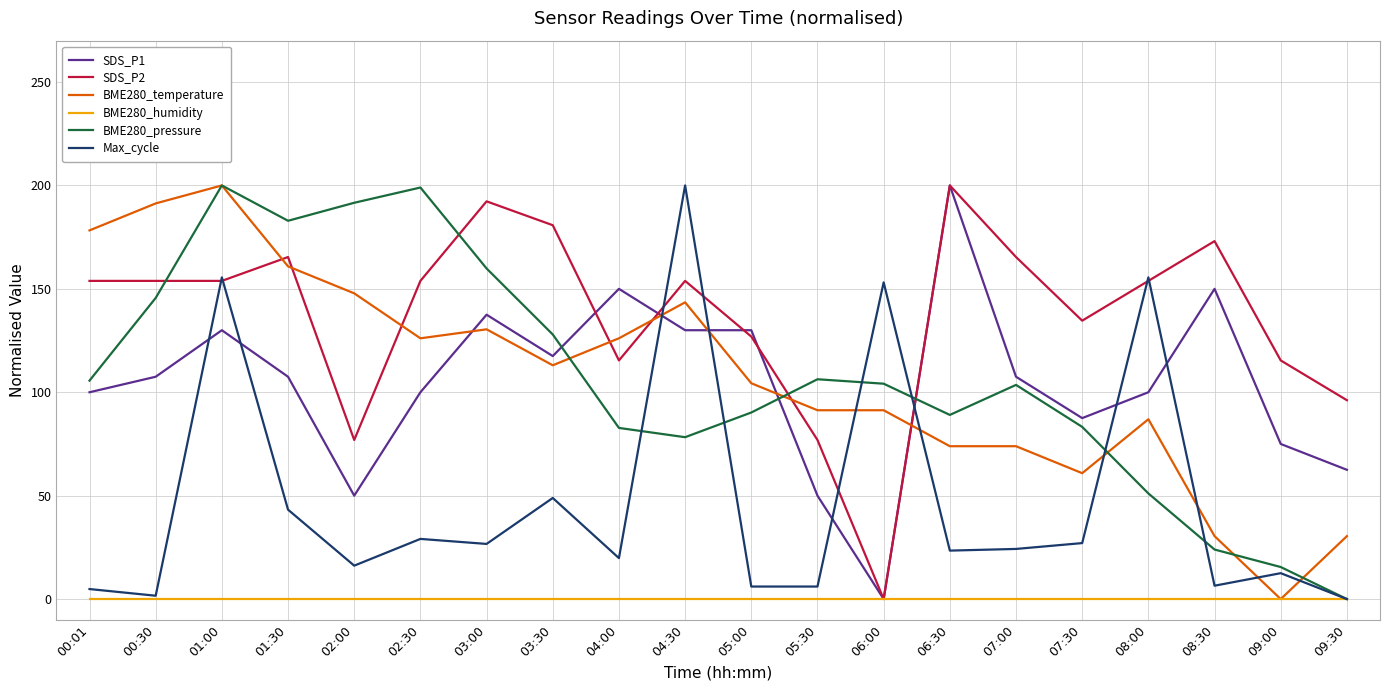

After their last crossing, which series has the higher values: Max_cycle or BME280_temperature?

BME280_temperature